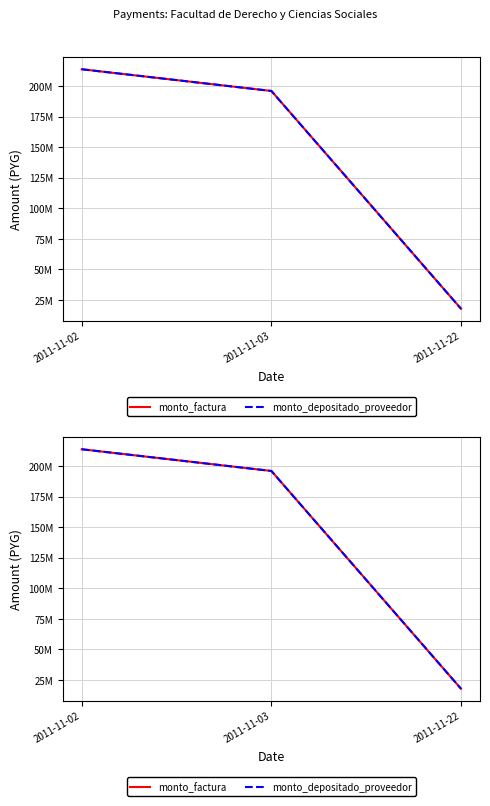

What is the total value across all series at 2011-11-22?

35535000